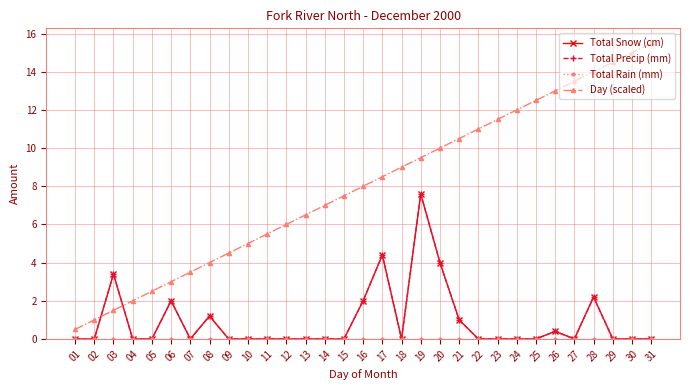

Reading left to right, list all the values displayed in this chart.

Total Snow (cm): 01=0.0	02=0.0	03=3.4	04=0.0	05=0.0	06=2.0	07=0.0	08=1.2	09=0.0	10=0.0	11=0.0	12=0.0	13=0.0	14=0.0	15=0.0	16=2.0	17=4.4	18=0.0	19=7.6	20=4.0	21=1.0	22=0.0	23=0.0	24=0.0	25=0.0	26=0.4	27=0.0	28=2.2	29=0.0	30=0.0	31=0.0
Total Precip (mm): 01=0.0	02=0.0	03=3.4	04=0.0	05=0.0	06=2.0	07=0.0	08=1.2	09=0.0	10=0.0	11=0.0	12=0.0	13=0.0	14=0.0	15=0.0	16=2.0	17=4.4	18=0.0	19=7.6	20=4.0	21=1.0	22=0.0	23=0.0	24=0.0	25=0.0	26=0.4	27=0.0	28=2.2	29=0.0	30=0.0	31=0.0
Total Rain (mm): 01=0.0	02=0.0	03=0.0	04=0.0	05=0.0	06=0.0	07=0.0	08=0.0	09=0.0	10=0.0	11=0.0	12=0.0	13=0.0	14=0.0	15=0.0	16=0.0	17=0.0	18=0.0	19=0.0	20=0.0	21=0.0	22=0.0	23=0.0	24=0.0	25=0.0	26=0.0	27=0.0	28=0.0	29=0.0	30=0.0	31=0.0
Day (scaled): 01=0.5	02=1.0	03=1.5	04=2.0	05=2.5	06=3.0	07=3.5	08=4.0	09=4.5	10=5.0	11=5.5	12=6.0	13=6.5	14=7.0	15=7.5	16=8.0	17=8.5	18=9.0	19=9.5	20=10.0	21=10.5	22=11.0	23=11.5	24=12.0	25=12.5	26=13.0	27=13.5	28=14.0	29=14.5	30=15.0	31=15.5